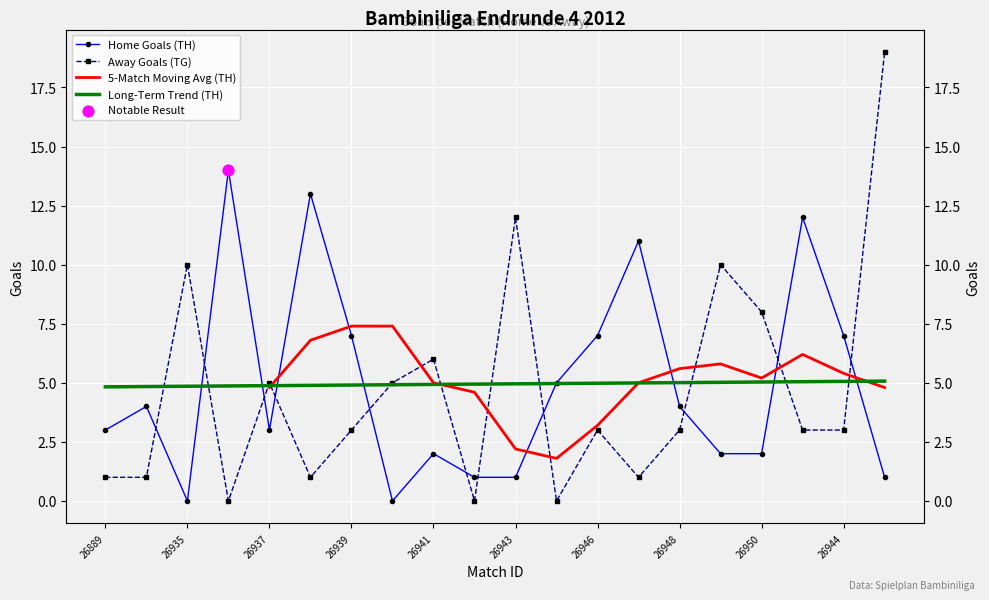

Which series has the largest Y range (max minus min)?

TG (Away Goals)